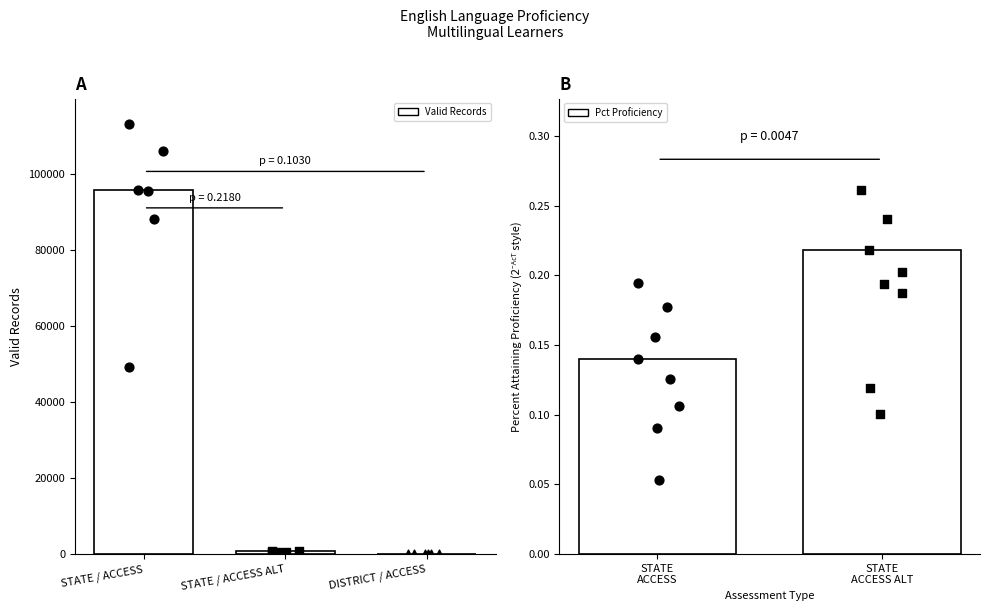

What is the change in value from STATE / ACCESS to STATE / ACCESS ALT?

-94922